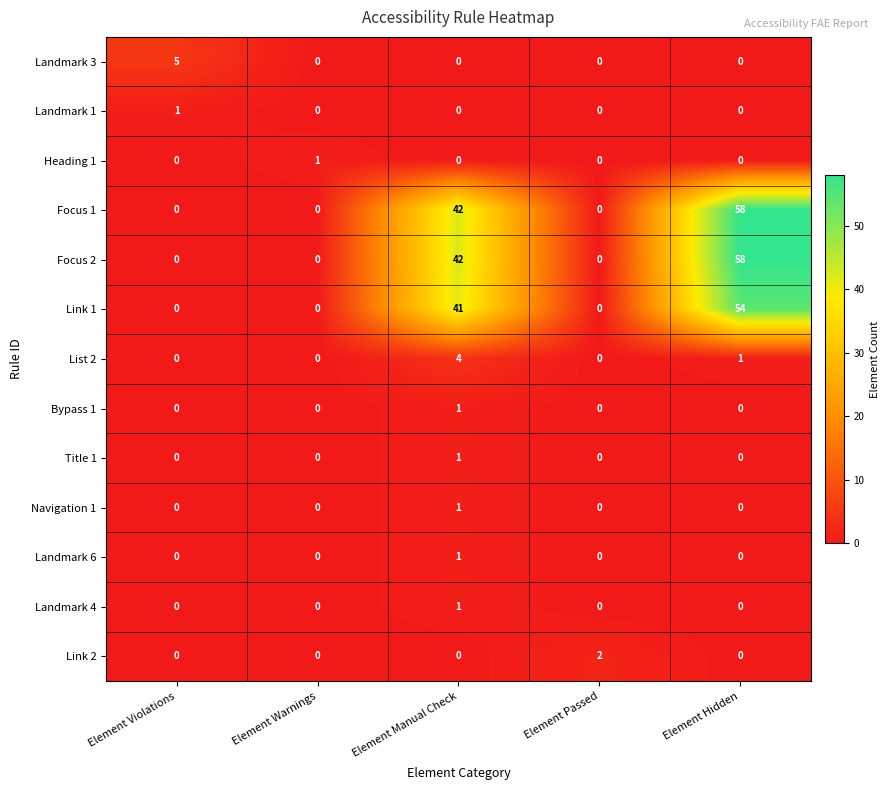

What is the sum of all Focus 2 values?

100